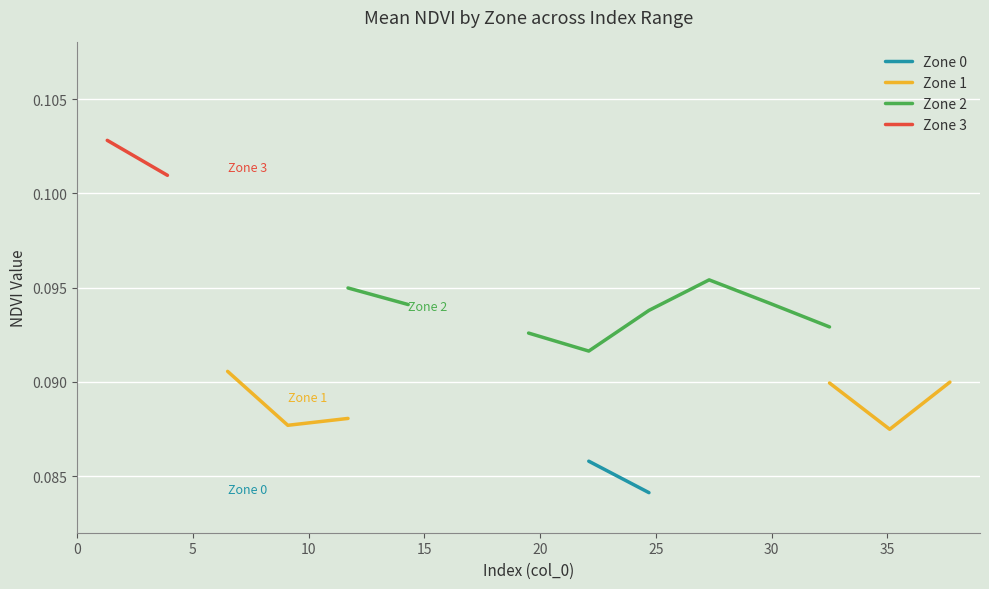

What is the minimum value shown in the chart?

0.1